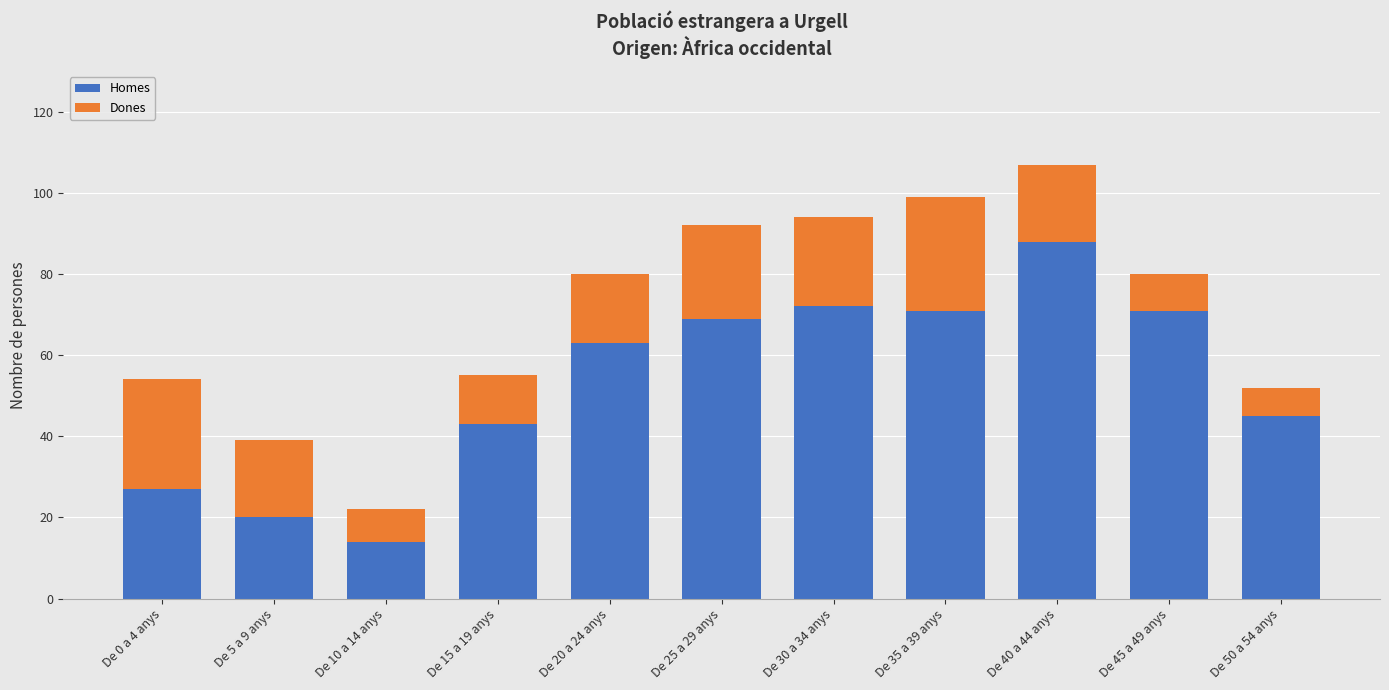

What is the total value across all series at De 35 a 39 anys?

99